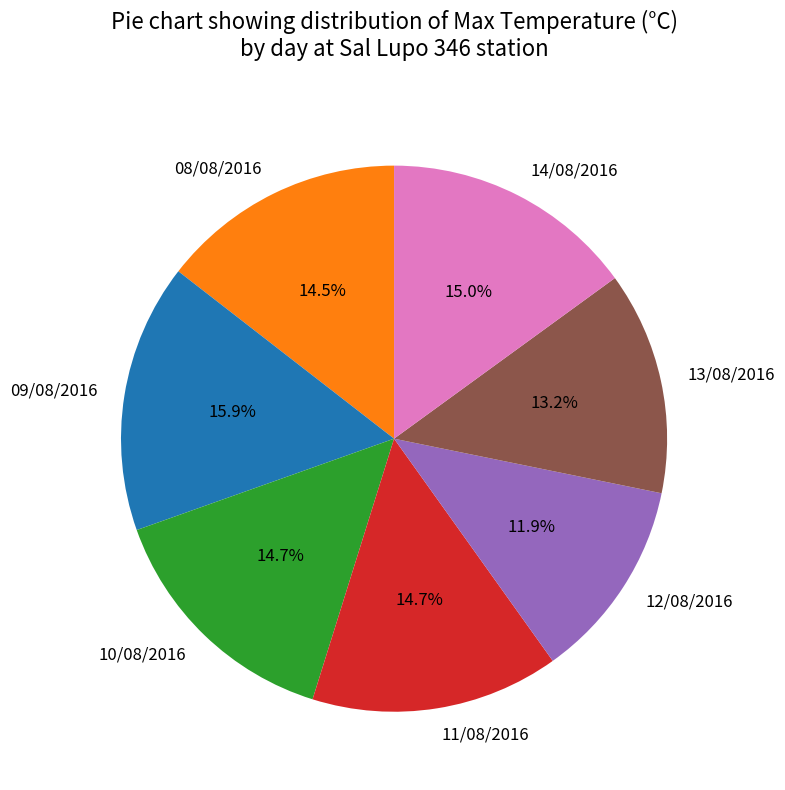

Do 11/08/2016 and 13/08/2016 together represent more than half of the pie?

No